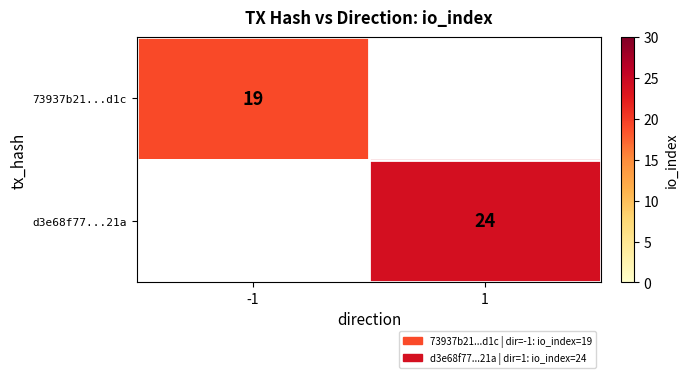

The 73937b21...d1c series shows 7 at -1. True or false?

False